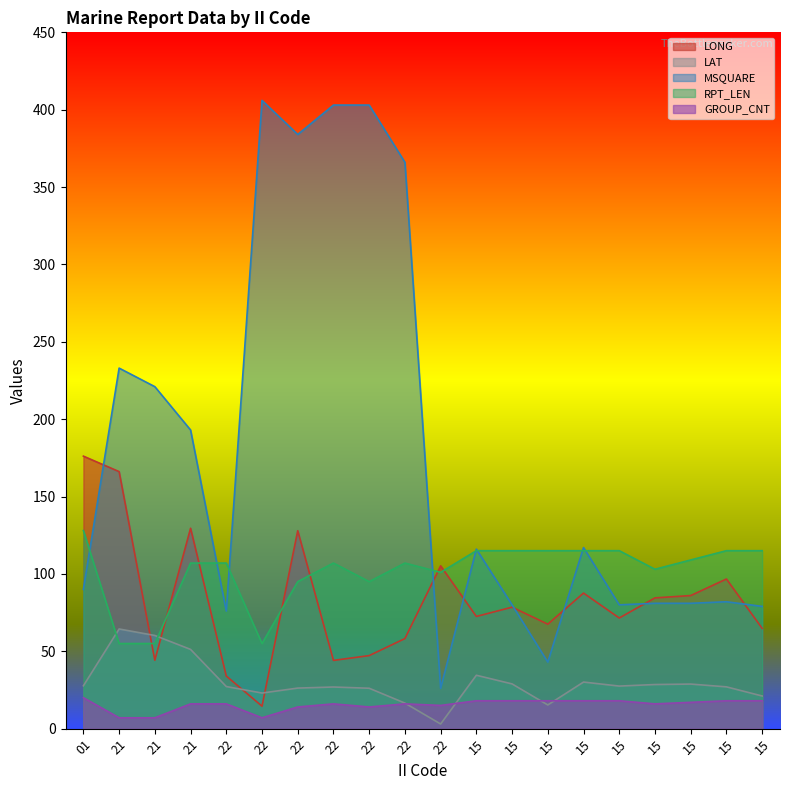

Rank the series by their maximum value, from highest to lowest.

MSQUARE, LONG, RPT_LEN, LAT, GROUP_CNT